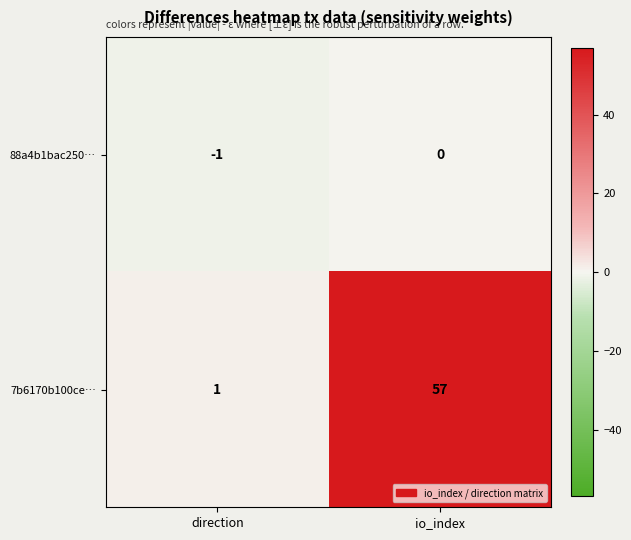

Which series changed the most between direction and io_index?

7b6170b100ce…